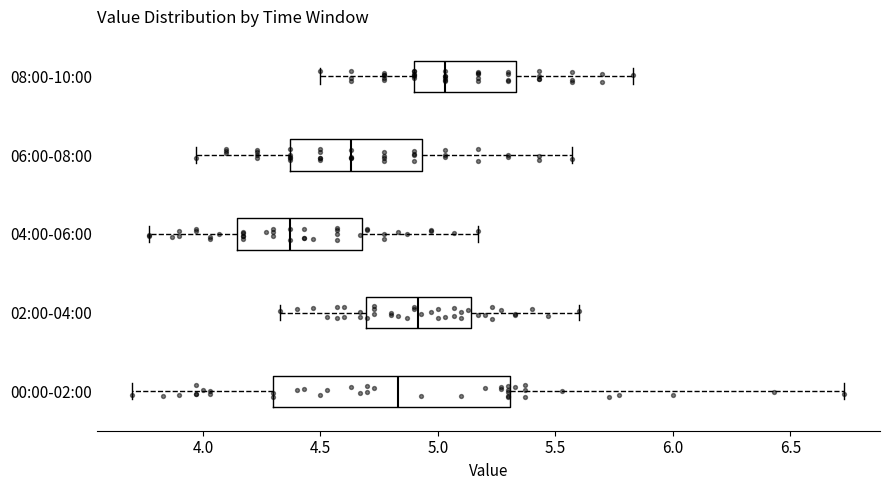

Reading bottom to top, read every box against the x-axis: the position of its median line, the range the box covers, and the ends of its whiskers. The values are not printed on the chart, so give them approximately, as read against the axis.

00:00-02:00: median 4.85, box 4.30 to 5.30, whiskers 3.70 to 6.75
02:00-04:00: median 4.90, box 4.70 to 5.15, whiskers 4.35 to 5.60
04:00-06:00: median 4.35, box 4.15 to 4.70, whiskers 3.75 to 5.15
06:00-08:00: median 4.65, box 4.35 to 4.95, whiskers 3.95 to 5.55
08:00-10:00: median 5.05, box 4.90 to 5.35, whiskers 4.50 to 5.85